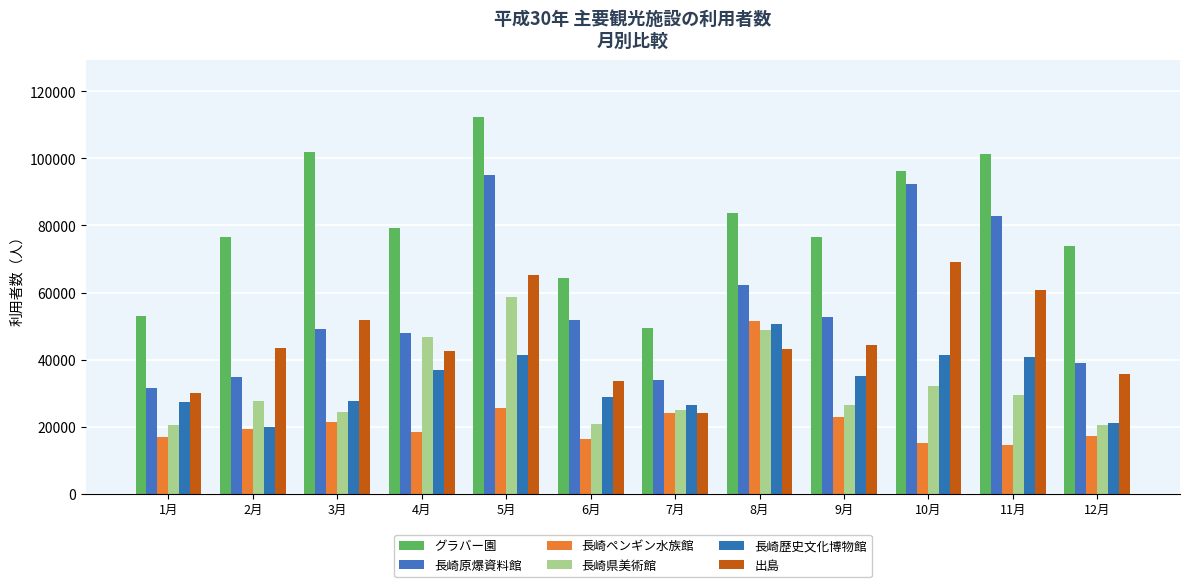

Read the 長崎原爆資料館 value at 5月, to the nearest 10.

95150